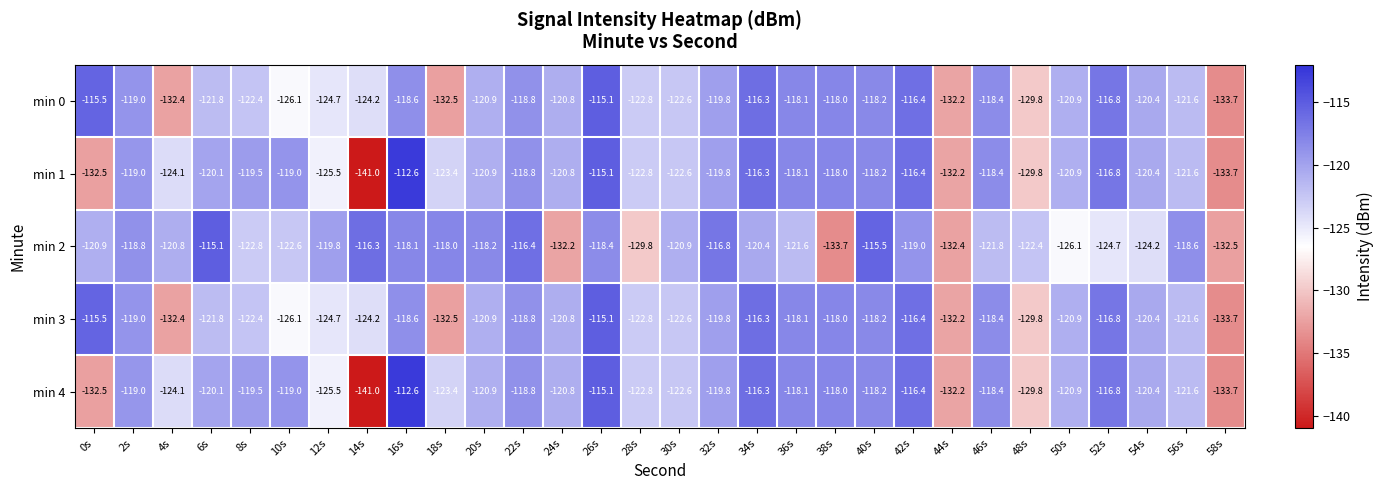

Which label corresponds to the largest value in the chart?

16s